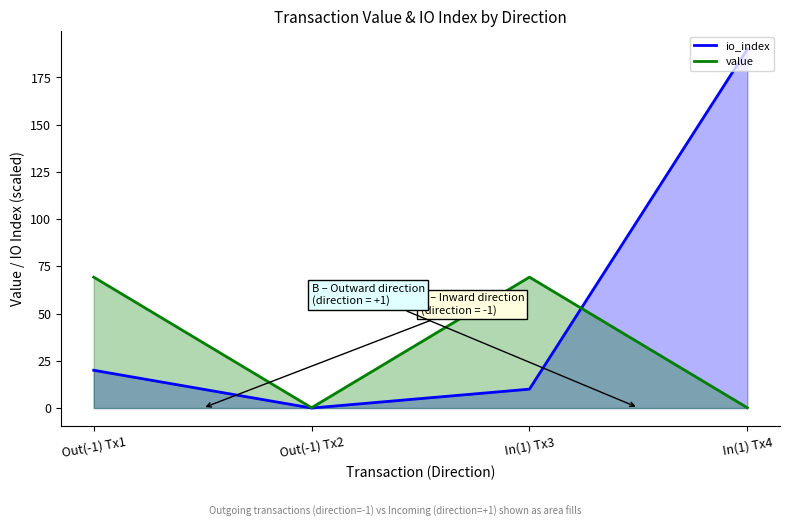

After their last crossing, which series has the higher values: io_index (line) or value (line)?

io_index (line)